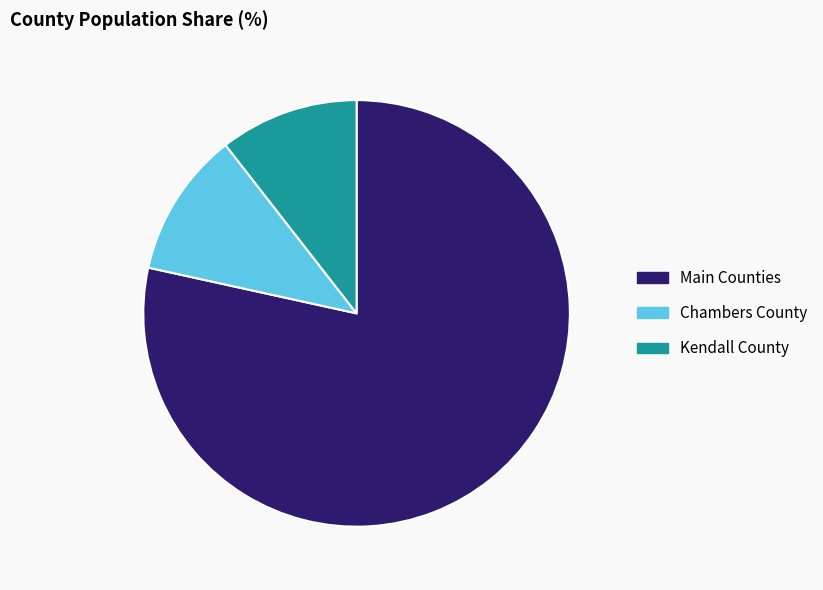

Is Chambers County the majority of the pie?

No